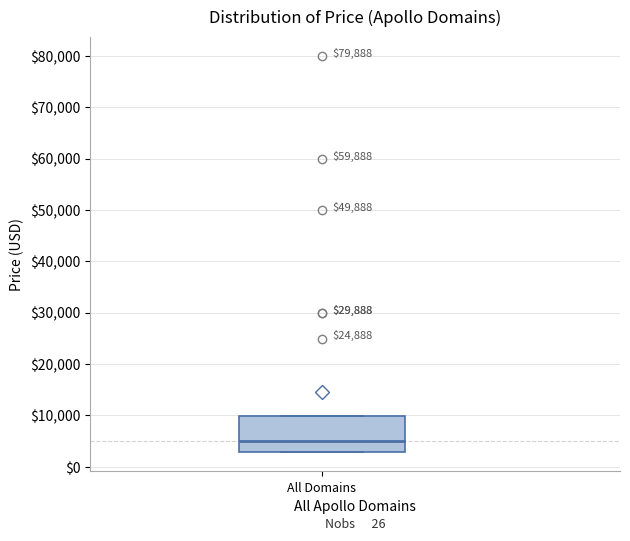

Where does the median line of the box for All Domains sit on the y-axis? The values are not printed on the chart, so give them approximately, as read against the axis.

5000